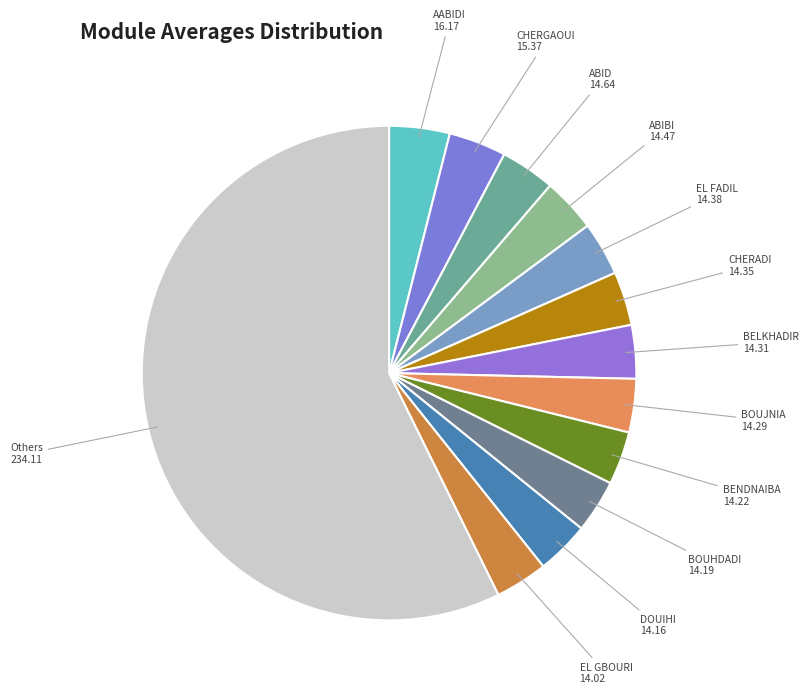

Approximately how many times larger is the value at EL GBOURI compared to BENDNAIBA?

1.0